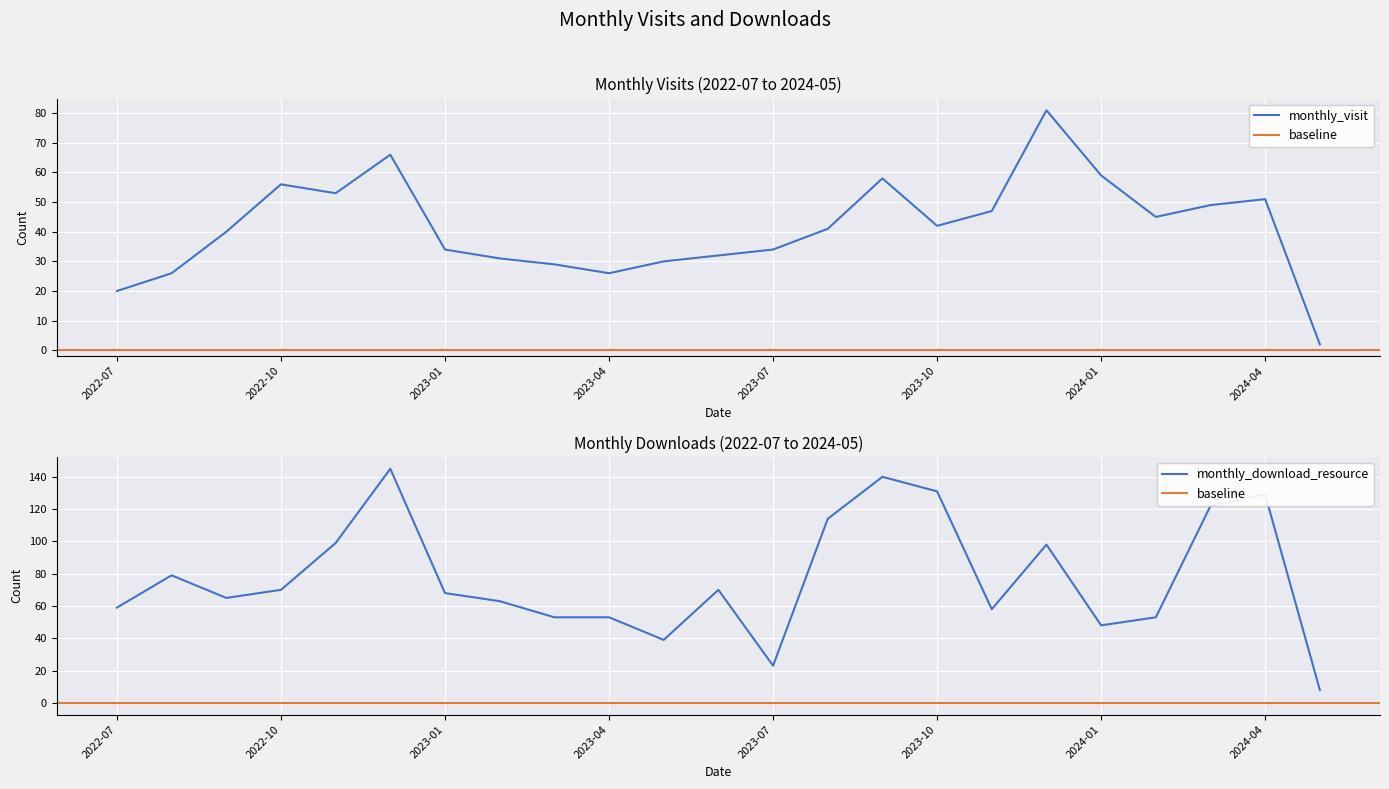

What is the approximate value of monthly_visit at 2024-03, to the nearest 10?

50